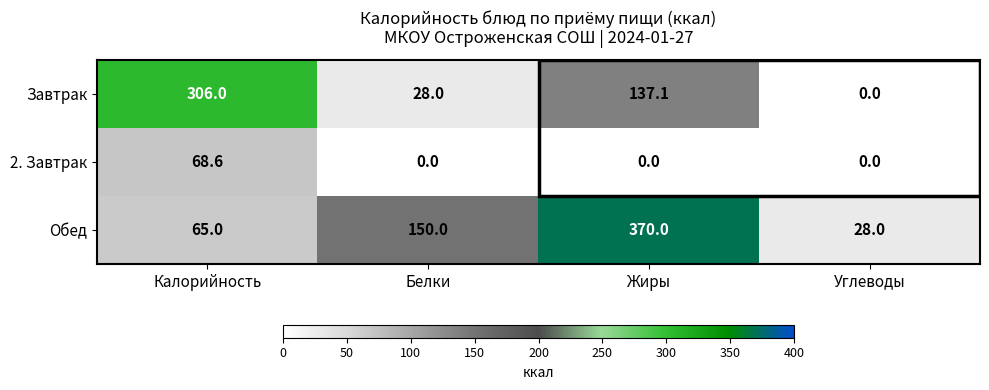

What is the sum of all Обед values?

613.0